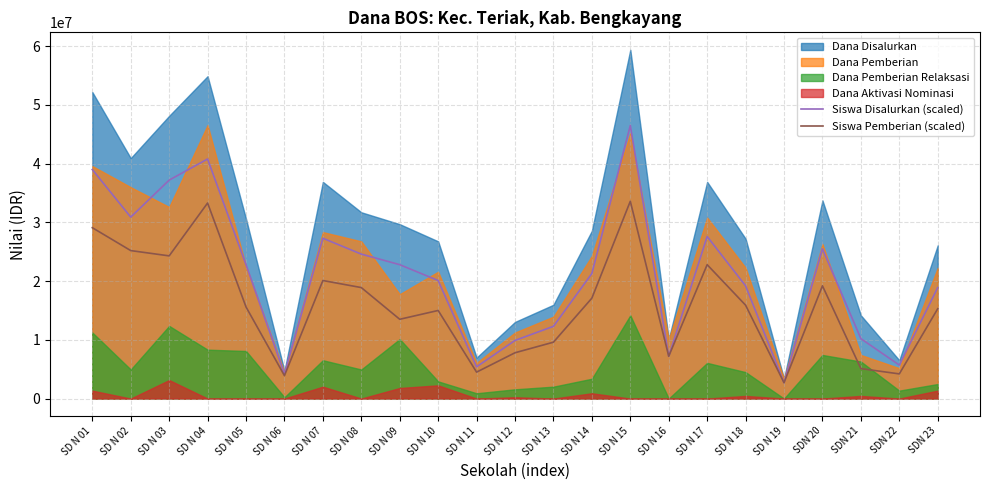

What position from the left is SD N 02?

2